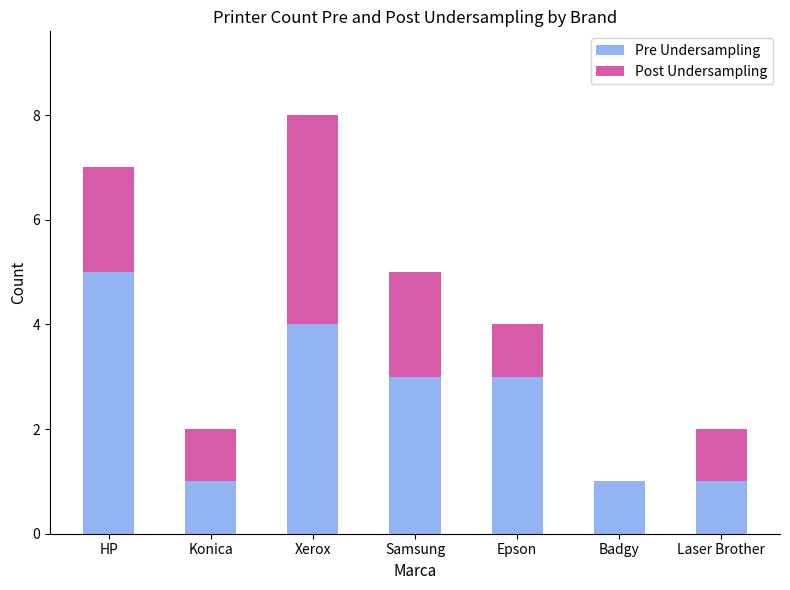

What is the sum of all Pre Undersampling values?

18